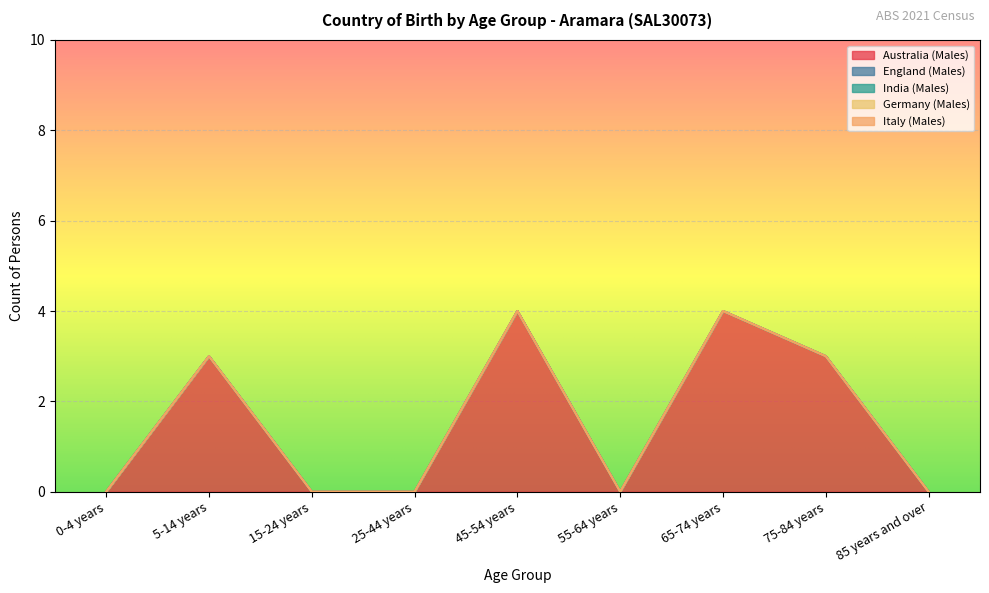

What is the sum of all Australia (Males) values?

14